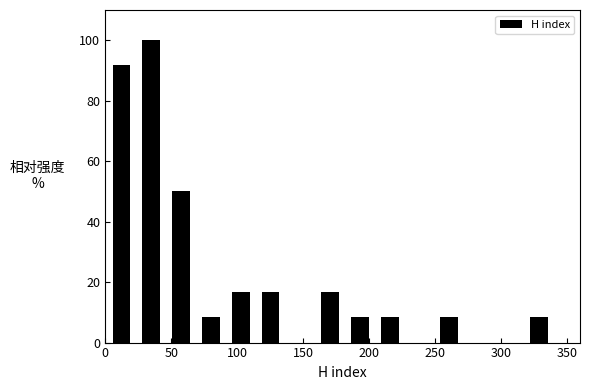

Over which range of the x-axis is the bar tallest?

25 to 45